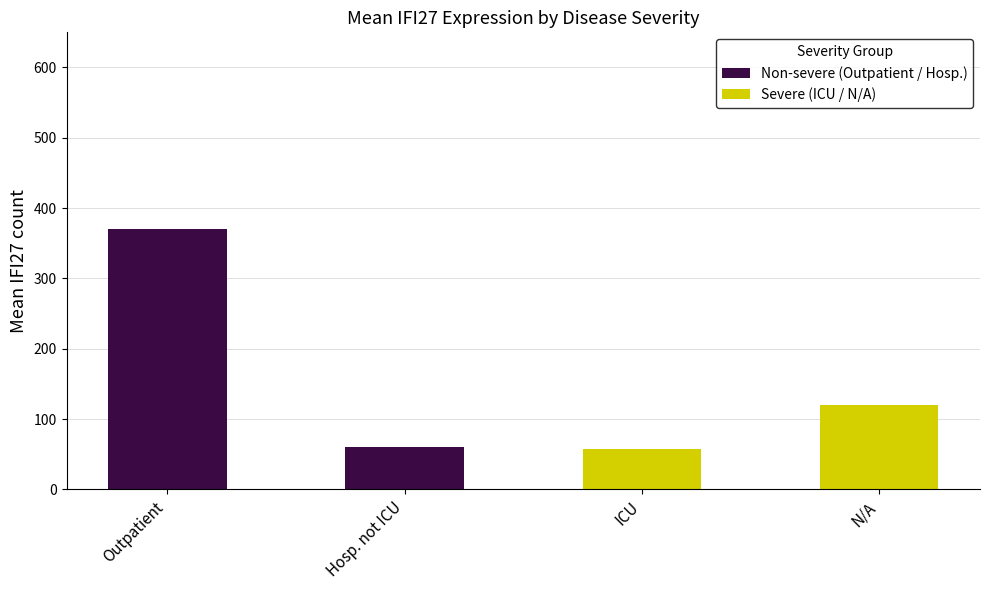

Where is Non-severe (Outpatient / Hosp.) nearest to the value 185?

Hosp. not ICU